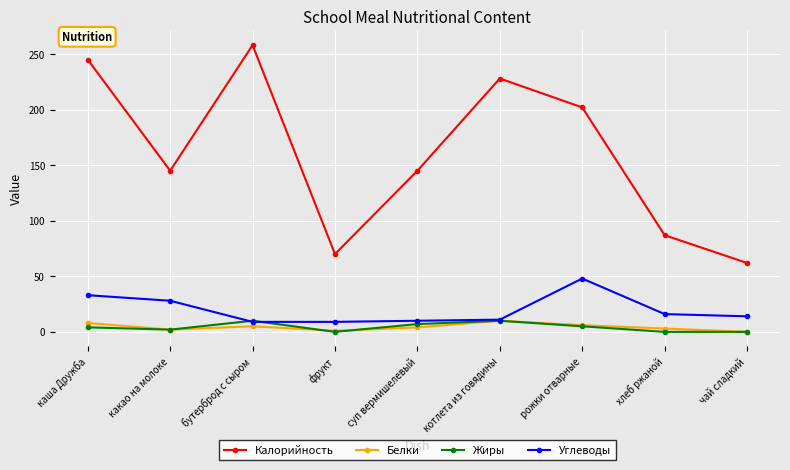

Which series changed the most between каша Дружба and какао на молоке?

Калорийность